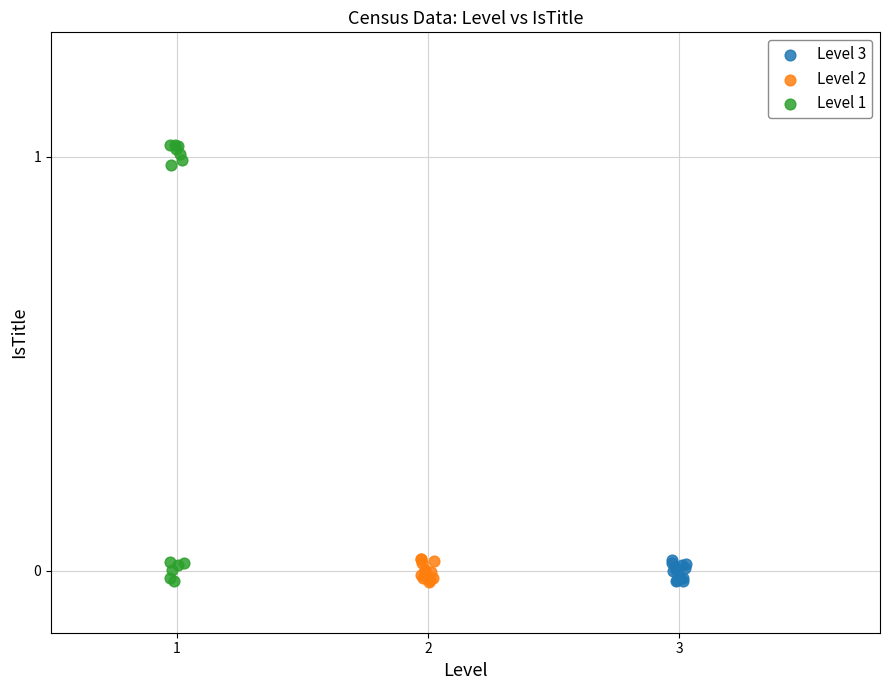

Which series has the widest spread of Y values?

Level 1